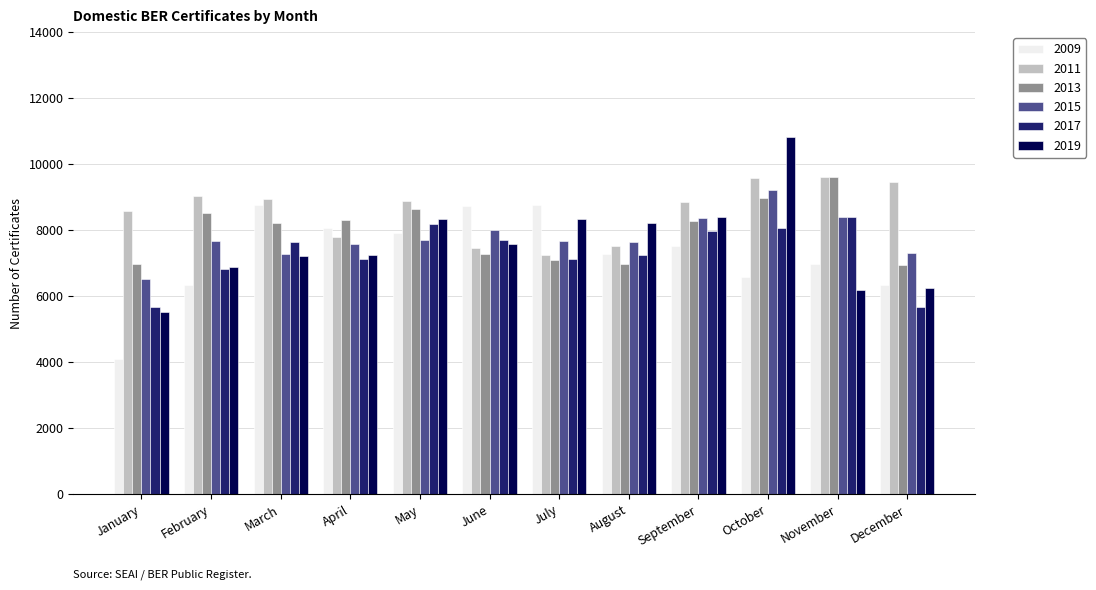

At how many categories does at least one series exceed 5817?

12